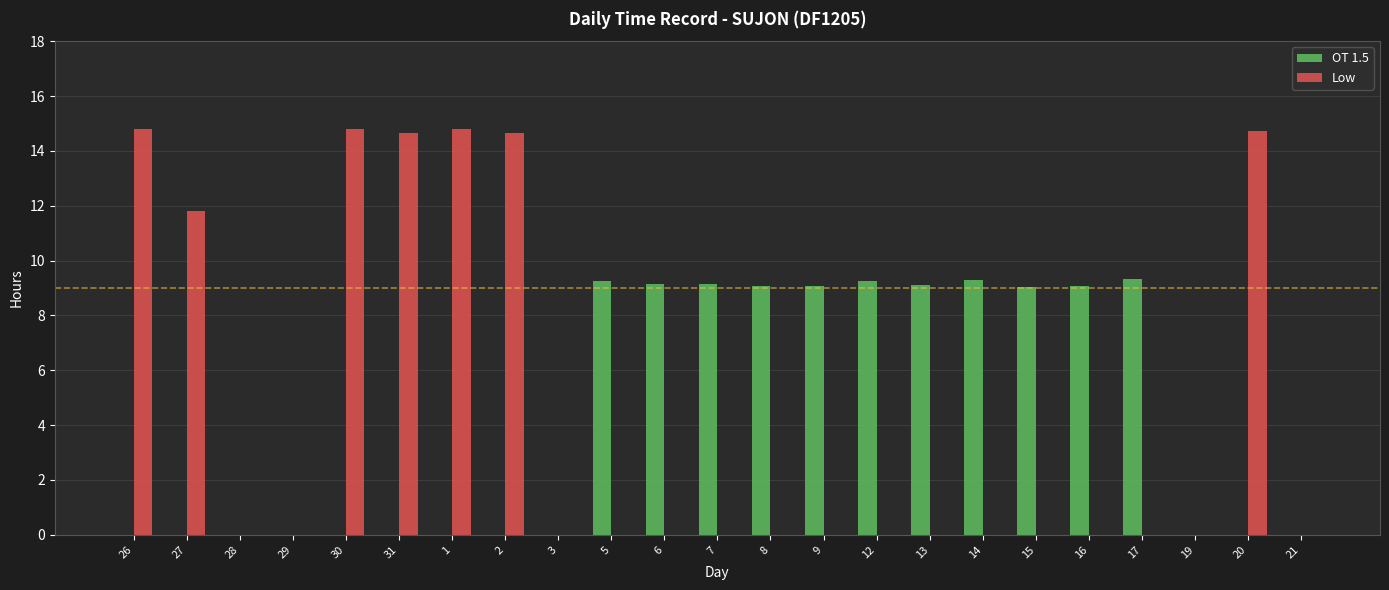

Where is Low nearest to the value 7?

27